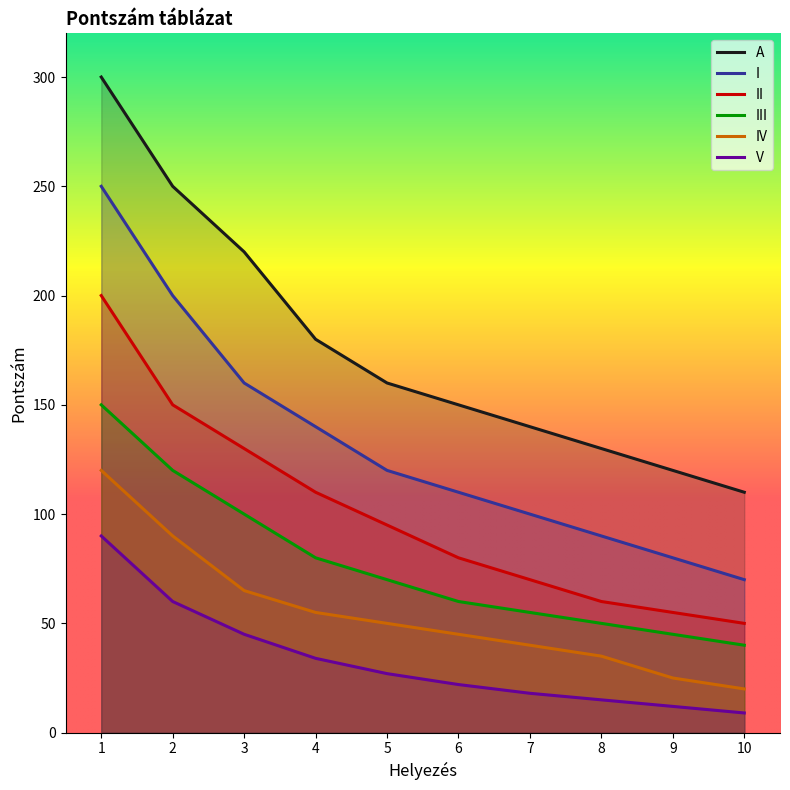

Which series changed the most between 3 and 6?

A